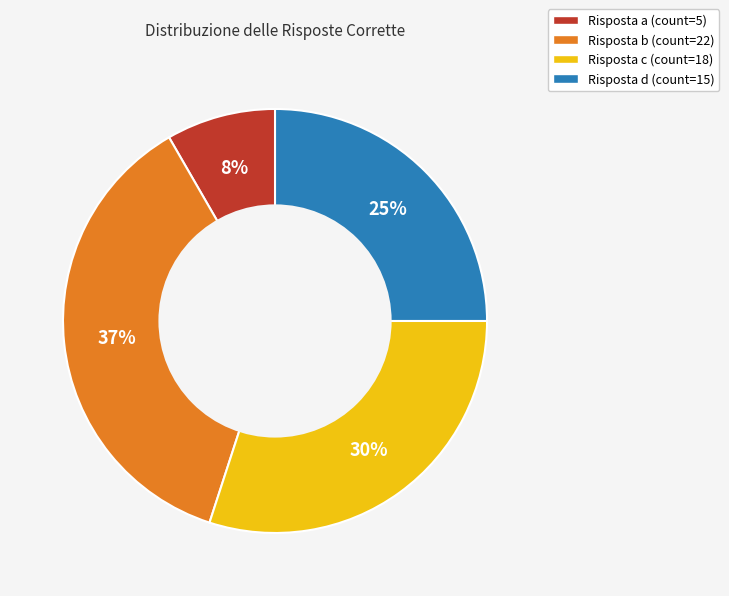

Count the number of slices in the pie.

4